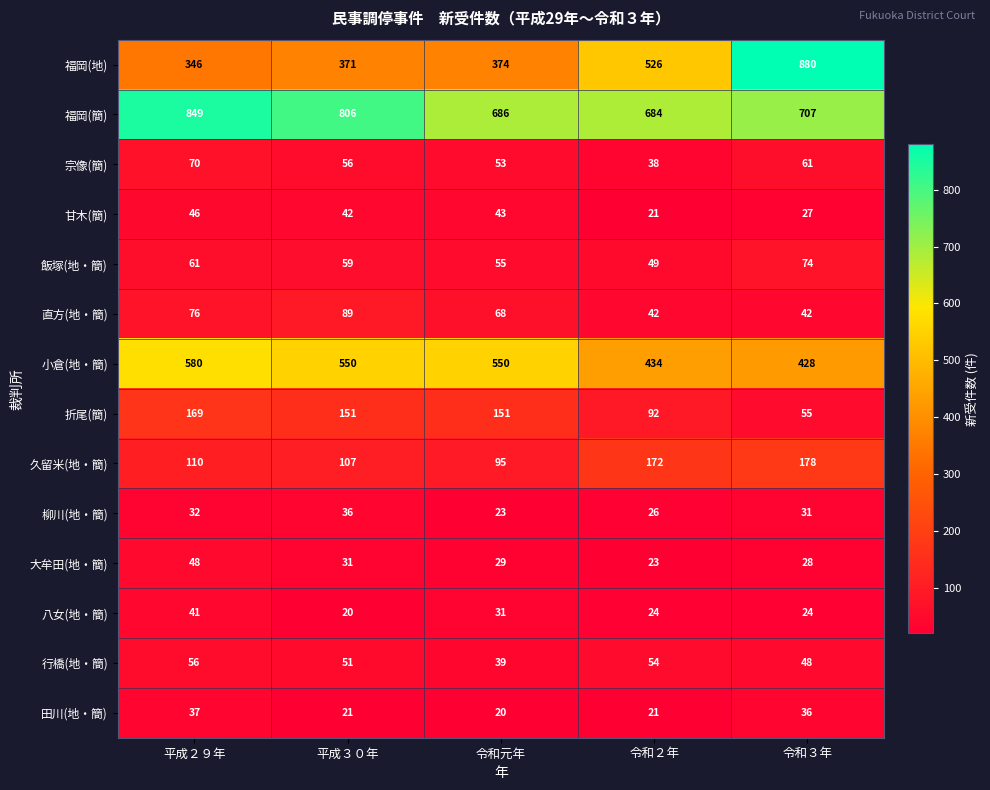

What is the difference between the maximum and minimum values in the 甘木(簡) series?

25